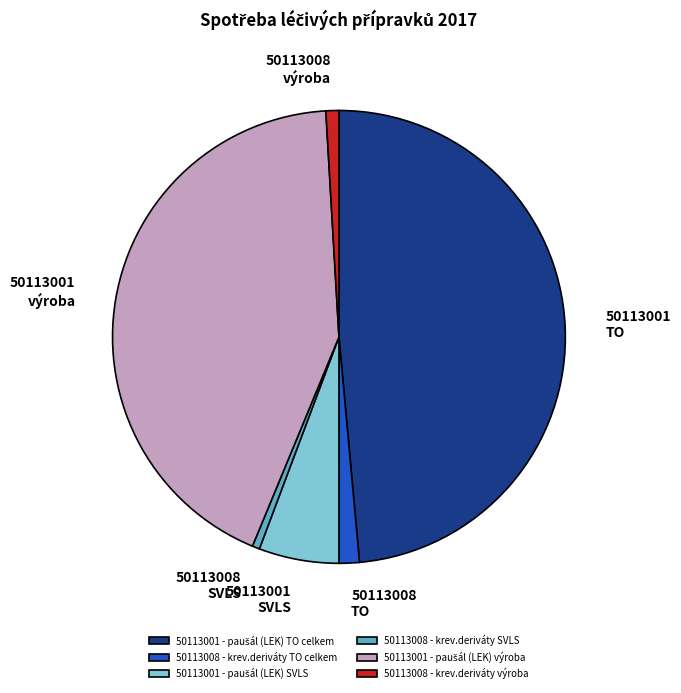

Does 50113008 - krev.deriváty TO celkem represent more than half of the total?

No